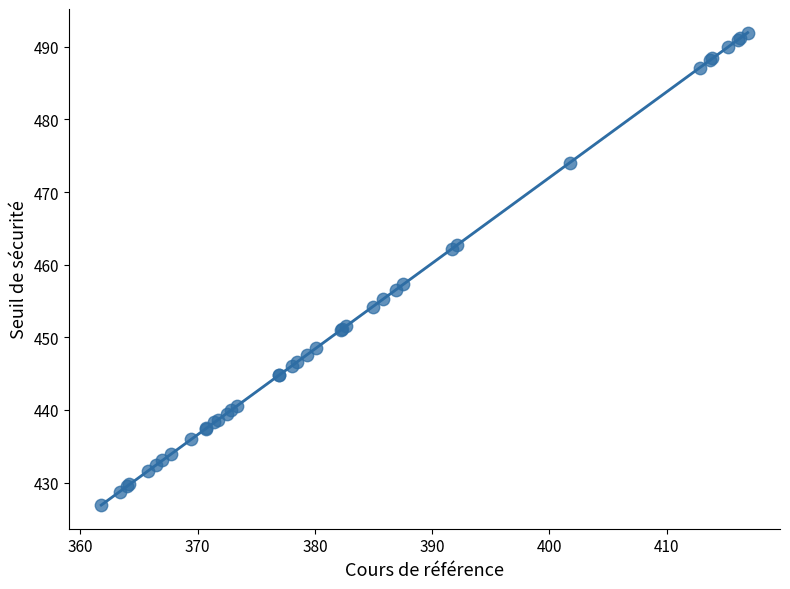

What Y value in the scatter plot is closest to 459?

457.3